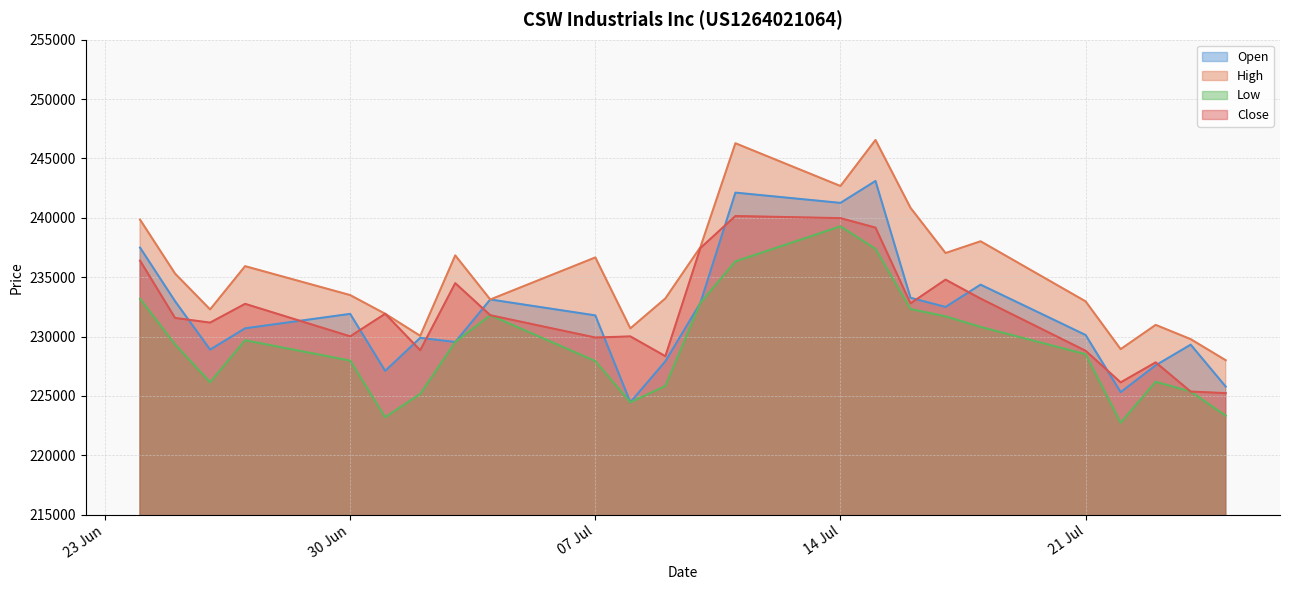

At which category is the sum across all series the highest?

15.07.2025